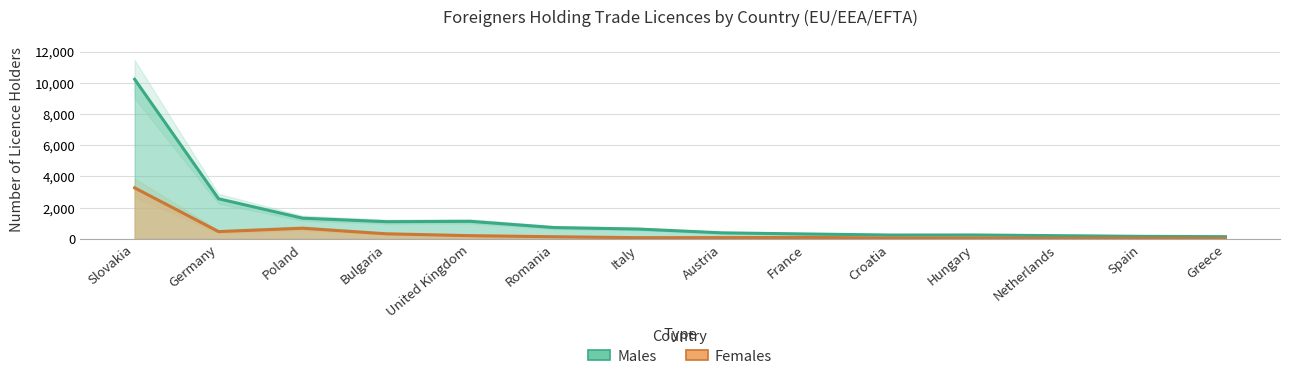

At which label is Females closest to 1649?

Poland